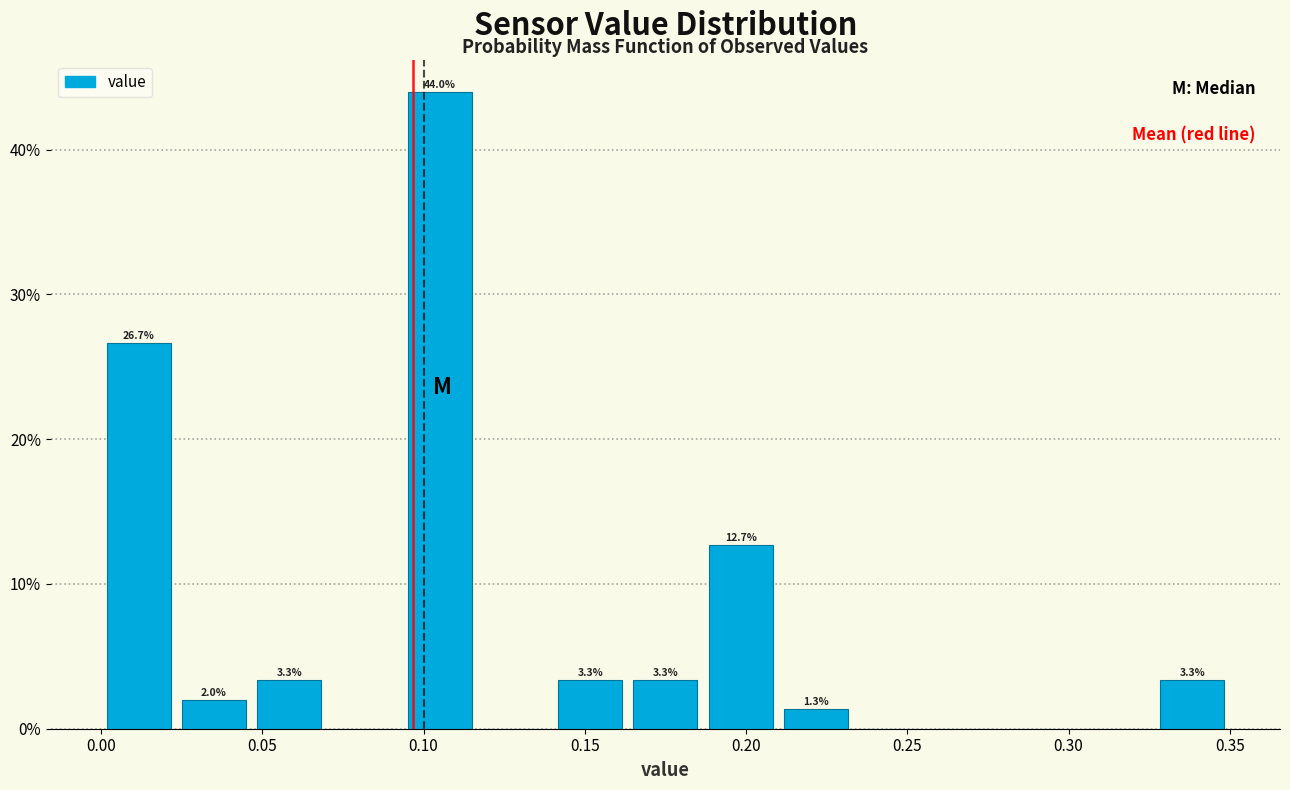

Which range on the x-axis has the tallest bar?

0.095 to 0.115